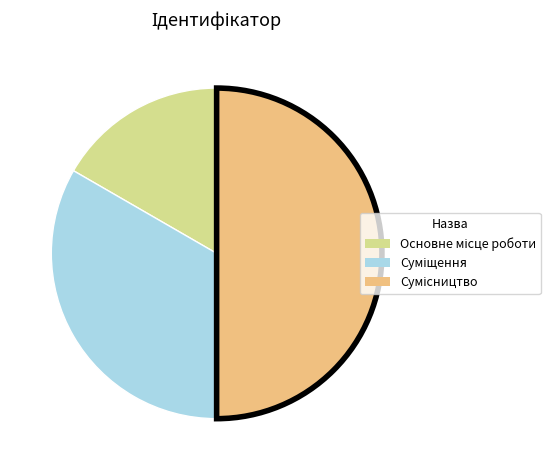

Count the number of slices in the pie.

3